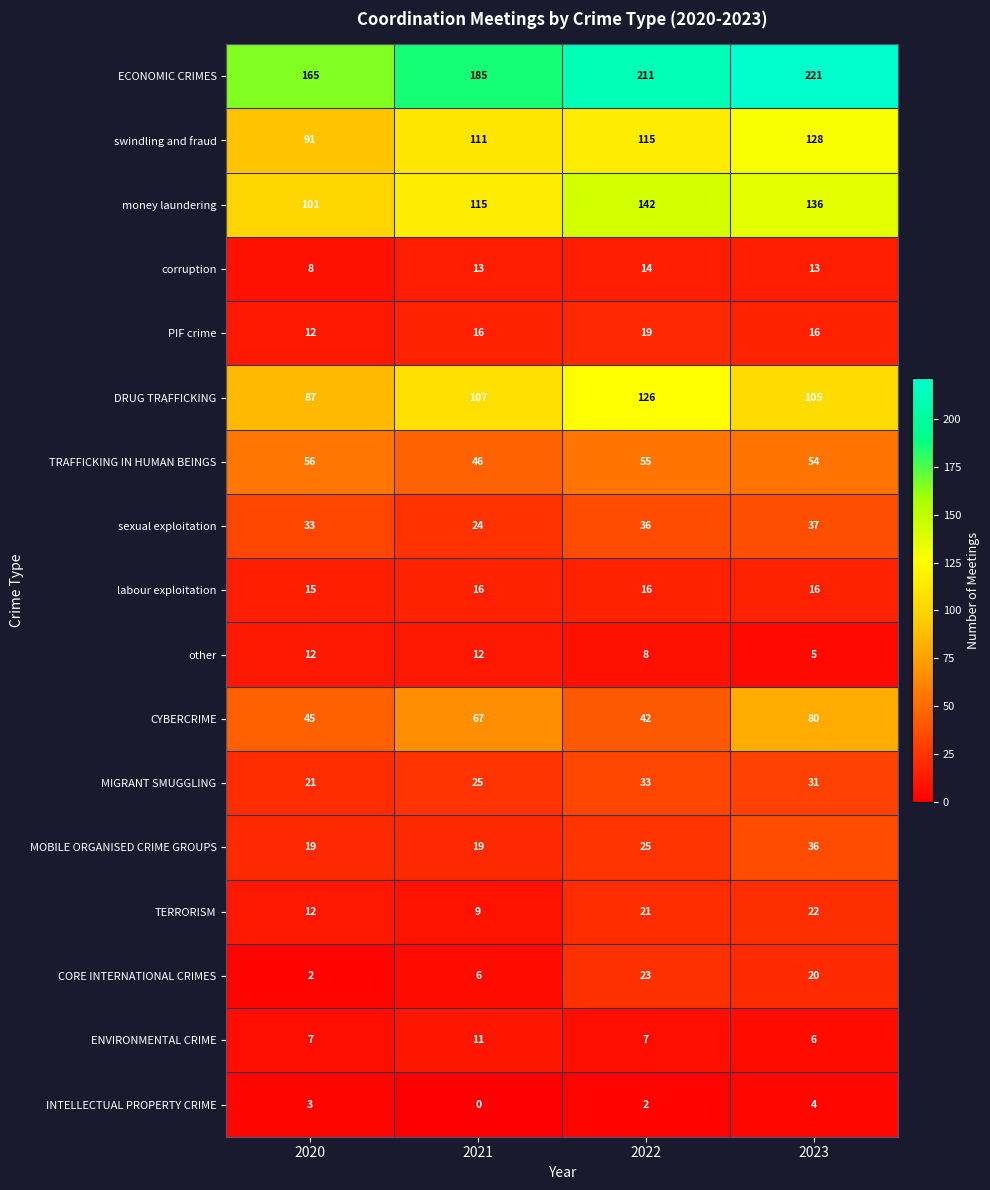

What is the maximum value shown in the chart?

221